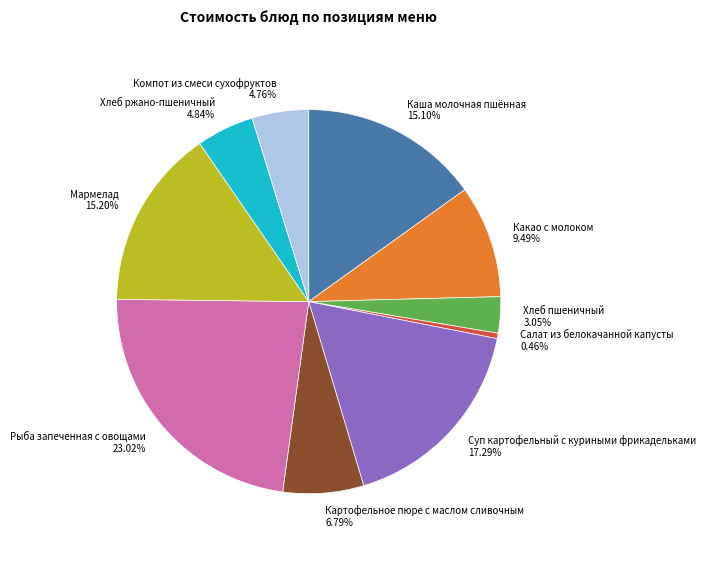

Does Рыба запеченная с овощами account for over 50% of the chart?

No